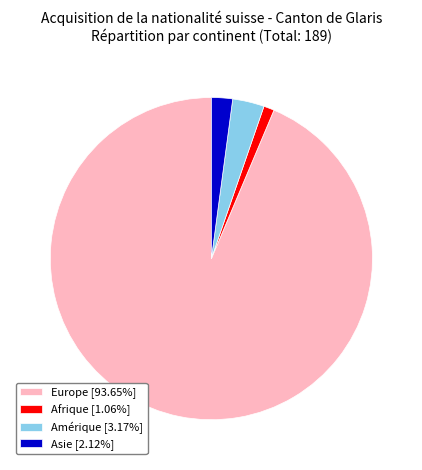

Is Amérique [3.17%] the majority of the pie?

No